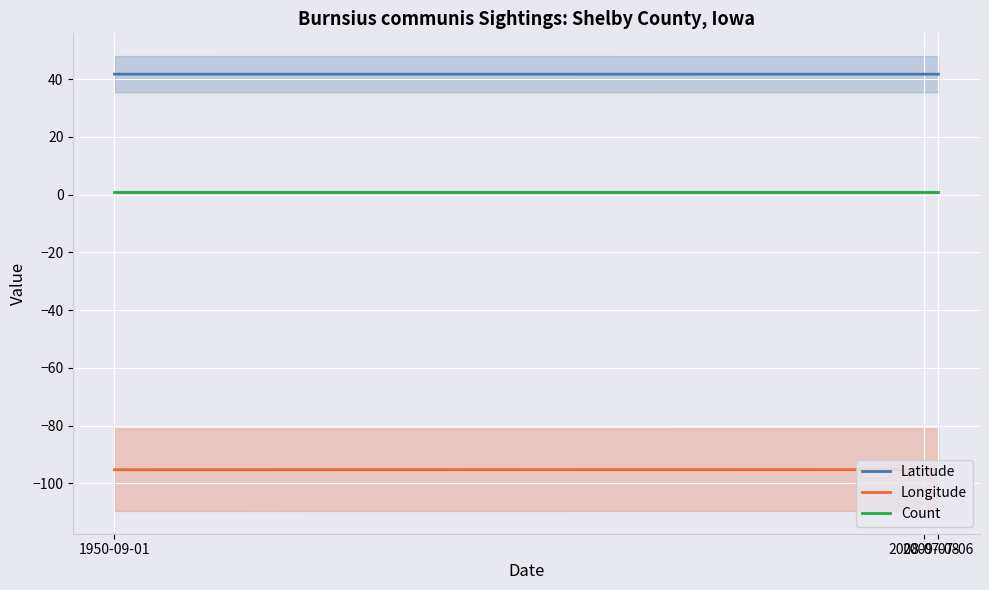

What are all the series names shown in the legend?

Latitude, Longitude, Count